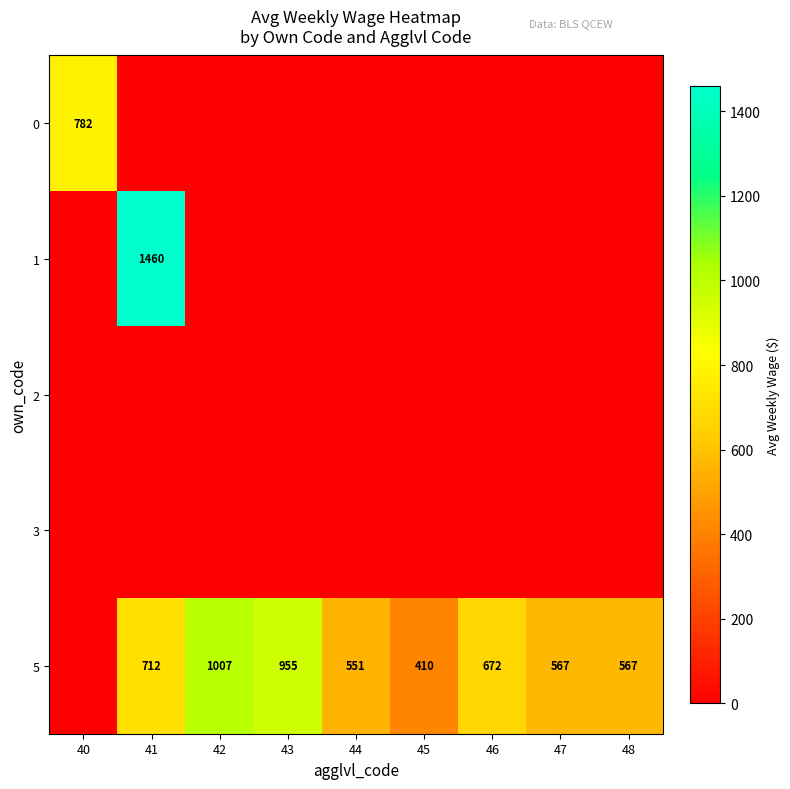

Which series has the largest total across all categories?

5